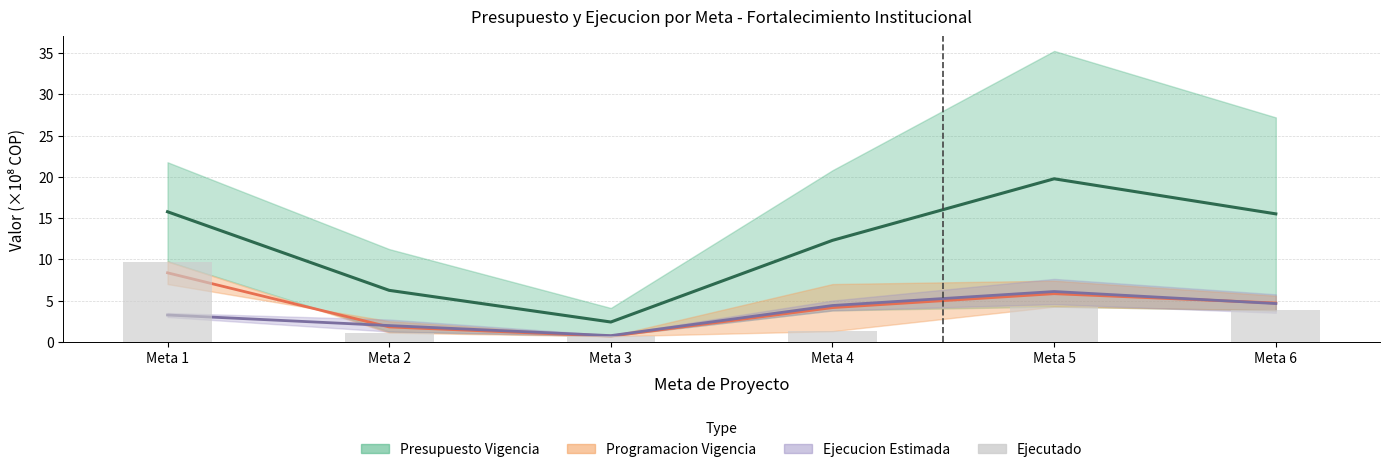

True or false: the data shows 3.8 at Meta 6.

True